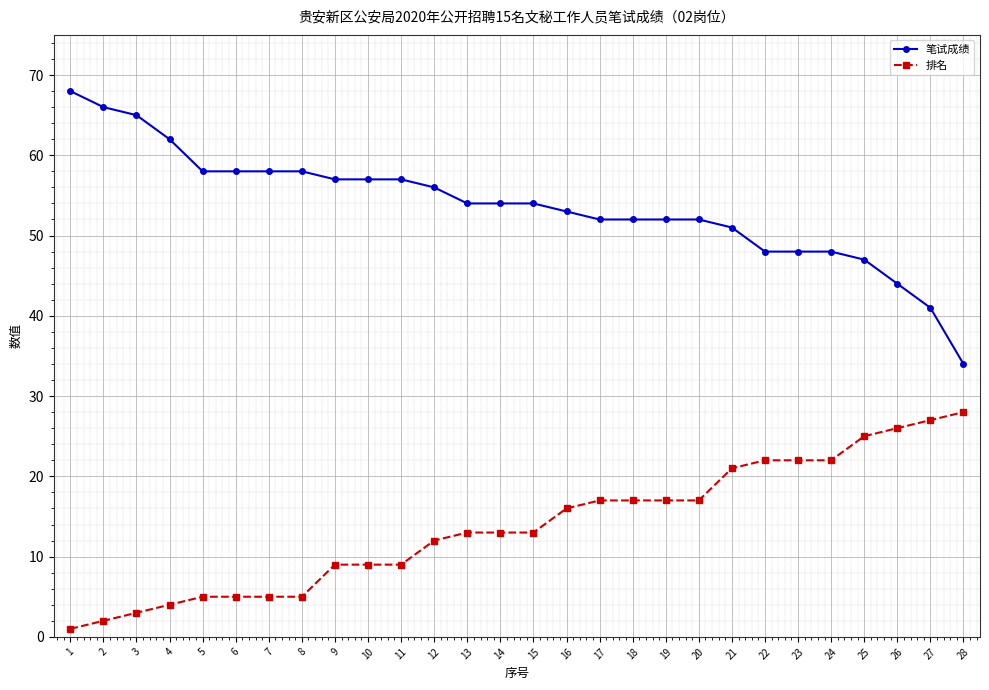

What are all the series names shown in the legend?

笔试成绩, 排名